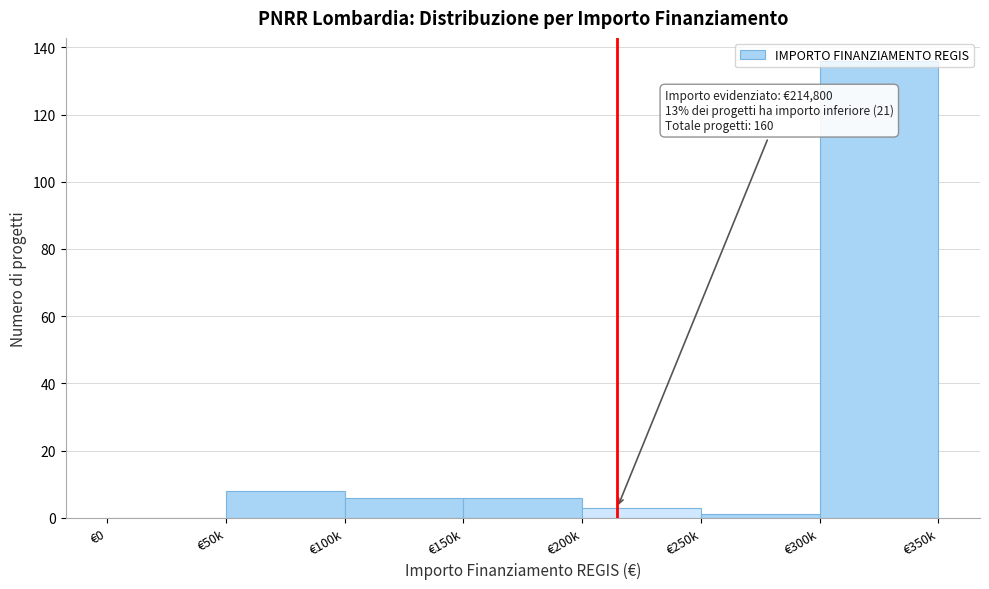

Is it true that the value at €150k is 6?

True